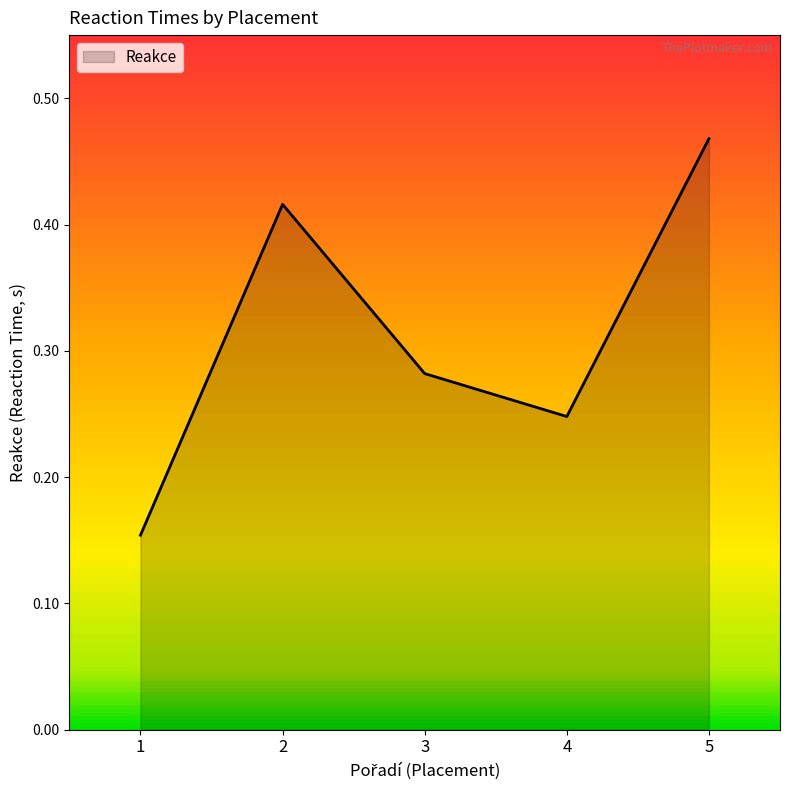

Which category has the highest value across all series?

5